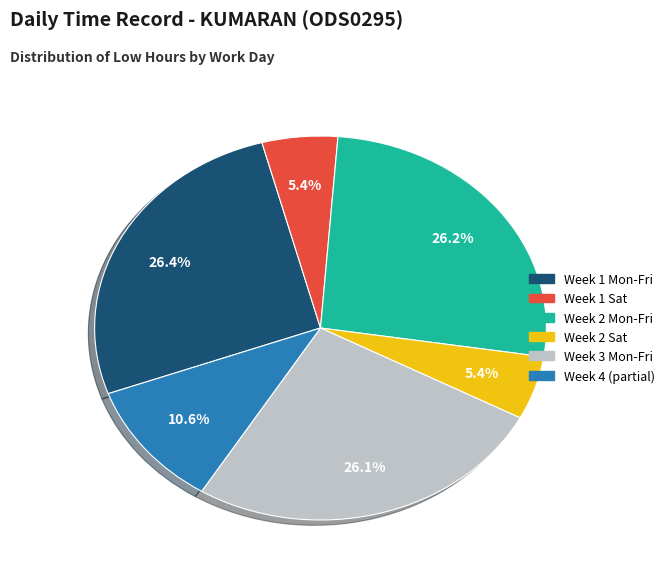

Does any single category account for the majority?

No